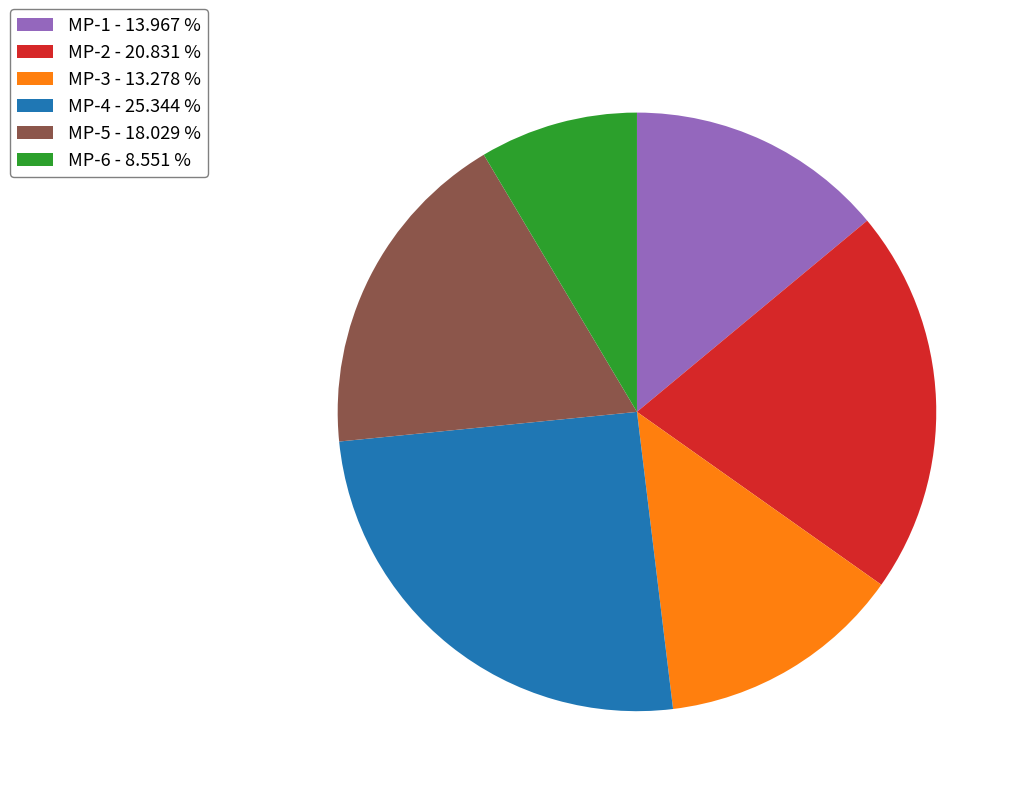

Does MP-3 account for over 50% of the chart?

No